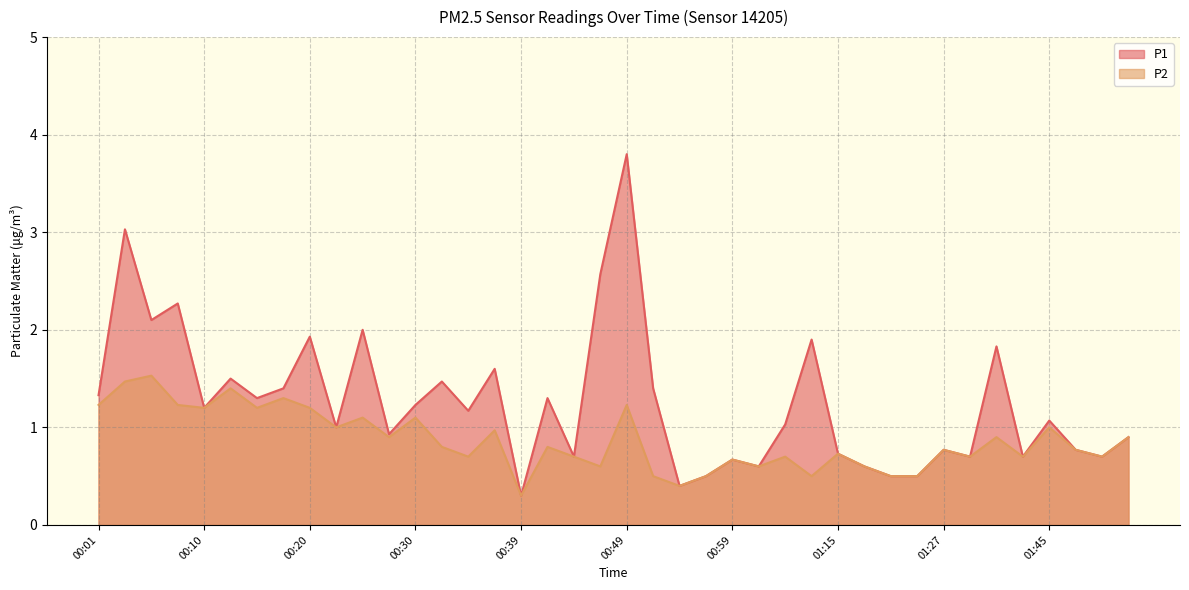

Reading right to left, extract all data points from this chart.

P1: 01:52=0.9	01:50=0.7	01:48=0.8	01:45=1.1	01:43=0.7	01:40=1.8	01:37=0.7	01:27=0.8	01:22=0.5	01:20=0.5	01:17=0.6	01:15=0.7	01:06=1.9	01:04=1.0	01:01=0.6	00:59=0.7	00:56=0.5	00:54=0.4	00:52=1.4	00:49=3.8	00:47=2.6	00:44=0.7	00:42=1.3	00:39=0.3	00:37=1.6	00:35=1.2	00:32=1.5	00:30=1.2	00:27=0.9	00:25=2.0	00:22=1.0	00:20=1.9	00:18=1.4	00:15=1.3	00:13=1.5	00:10=1.2	00:08=2.3	00:06=2.1	00:03=3.0	00:01=1.3
P2: 01:52=0.9	01:50=0.7	01:48=0.8	01:45=1.0	01:43=0.7	01:40=0.9	01:37=0.7	01:27=0.8	01:22=0.5	01:20=0.5	01:17=0.6	01:15=0.7	01:06=0.5	01:04=0.7	01:01=0.6	00:59=0.7	00:56=0.5	00:54=0.4	00:52=0.5	00:49=1.2	00:47=0.6	00:44=0.7	00:42=0.8	00:39=0.3	00:37=1.0	00:35=0.7	00:32=0.8	00:30=1.1	00:27=0.9	00:25=1.1	00:22=1.0	00:20=1.2	00:18=1.3	00:15=1.2	00:13=1.4	00:10=1.2	00:08=1.2	00:06=1.5	00:03=1.5	00:01=1.2